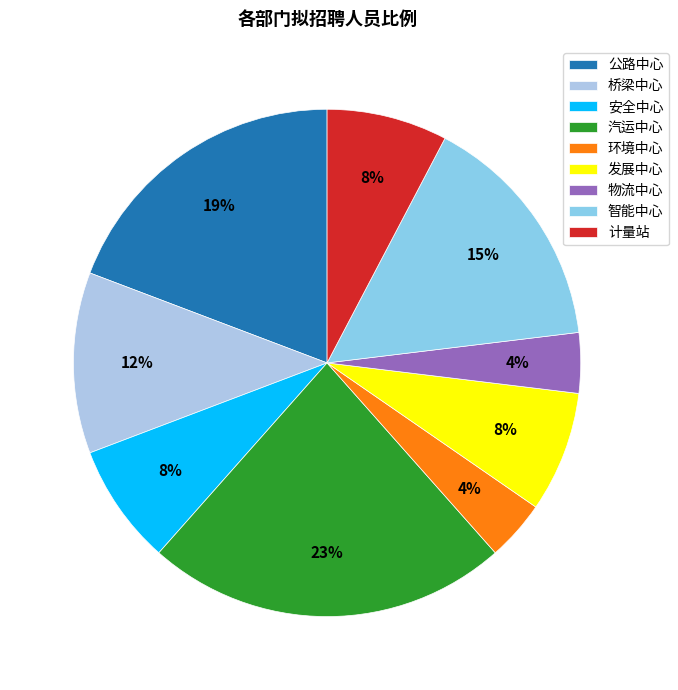

To the nearest percent, what is the difference between the largest and smallest slice percentages?

19%